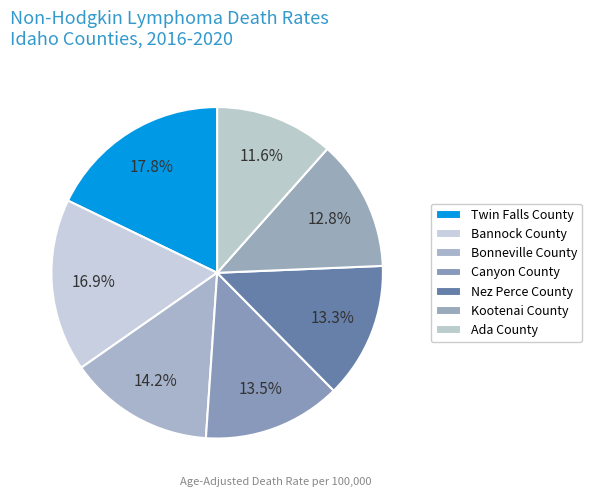

Which has a higher value, Twin Falls County or Nez Perce County?

Twin Falls County